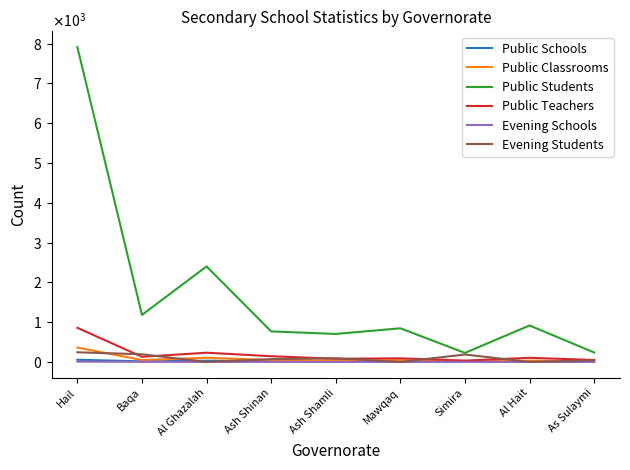

What are all the series names shown in the legend?

Public Schools, Public Classrooms, Public Students, Public Teachers, Evening Schools, Evening Students